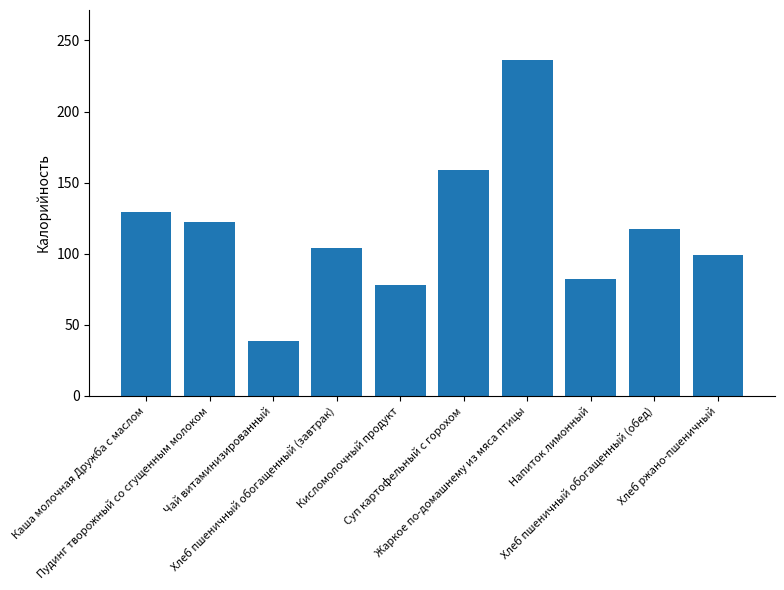

What is the minimum value shown in the chart?

38.5